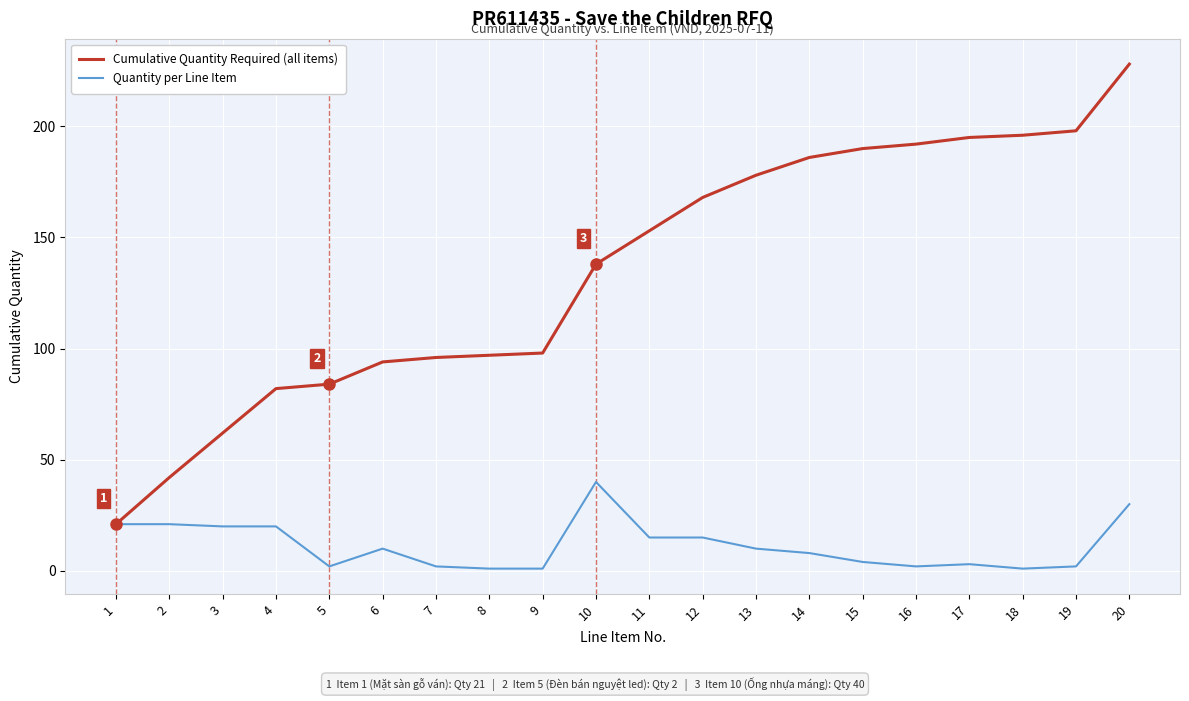

Rank the series at 13 from highest to lowest value.

Cumulative Quantity Required (all items), Quantity per Line Item